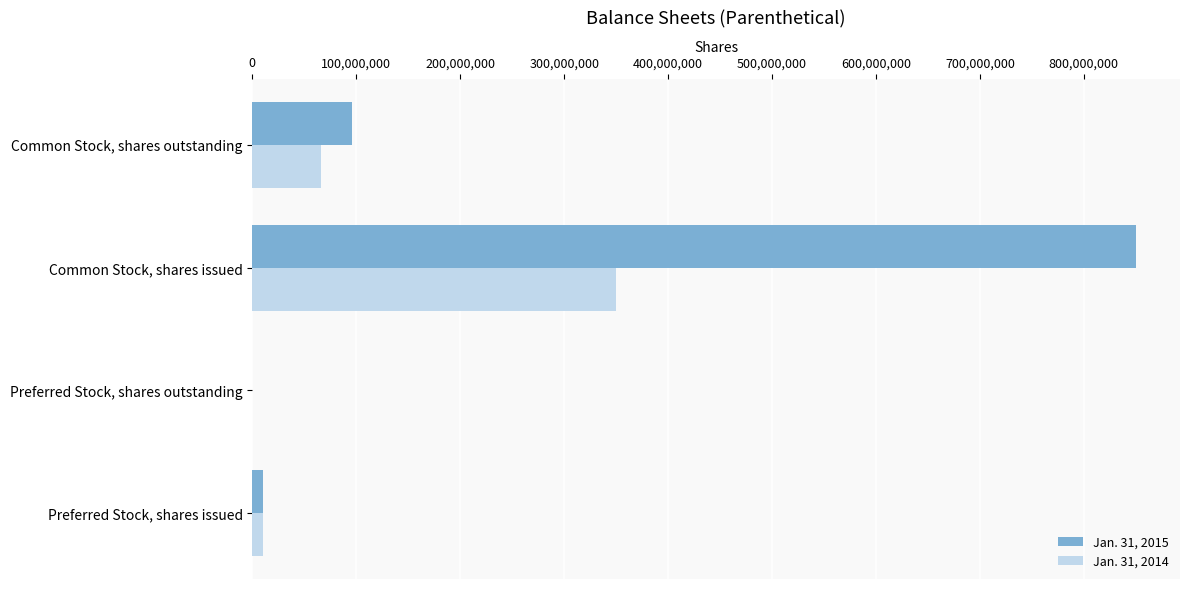

Which series has the largest total across all categories?

Jan. 31, 2015